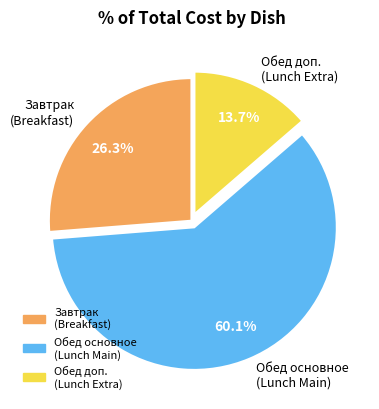

Which slice is the largest?

Обед основное (Lunch Main)